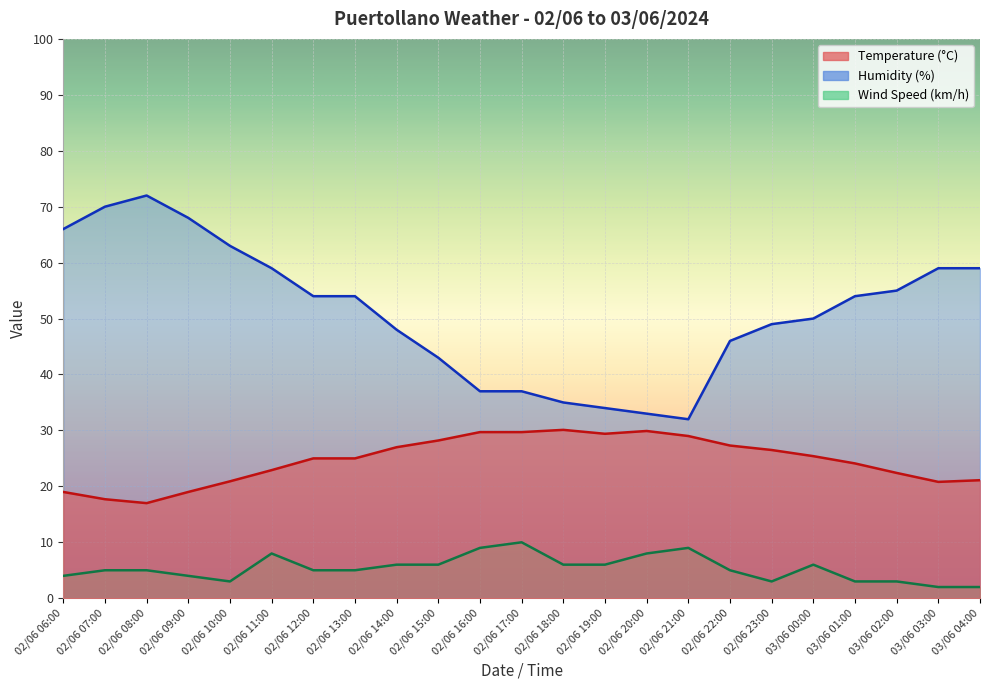

True or false: Wind Speed (km/h) has a value of 4.0 at 02/06 09:00.

True